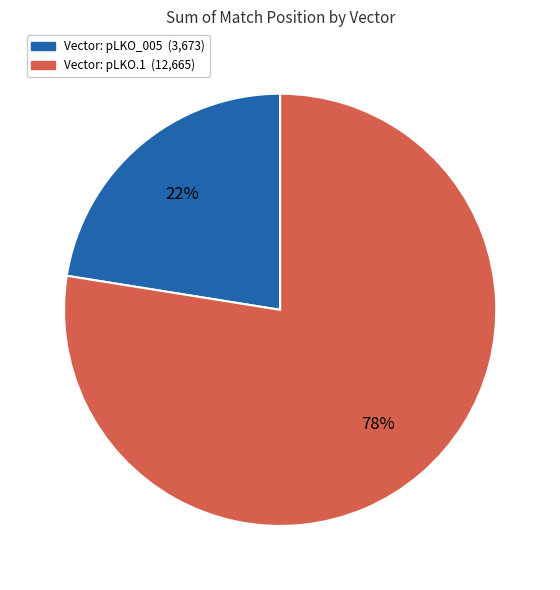

To the nearest percent, what is the average slice percentage?

50%